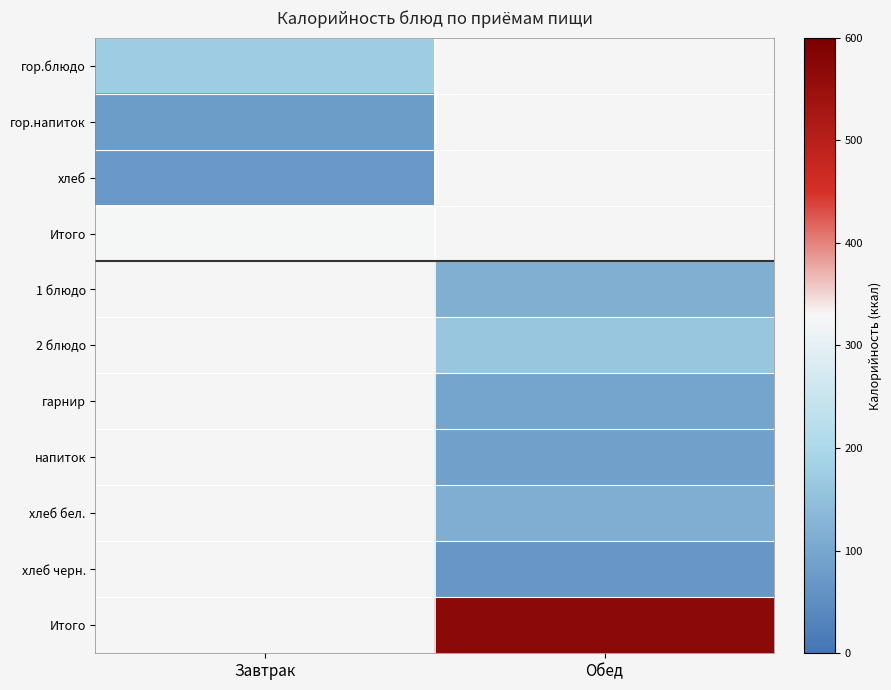

Between Завтрак and Обед, which is larger?

Обед